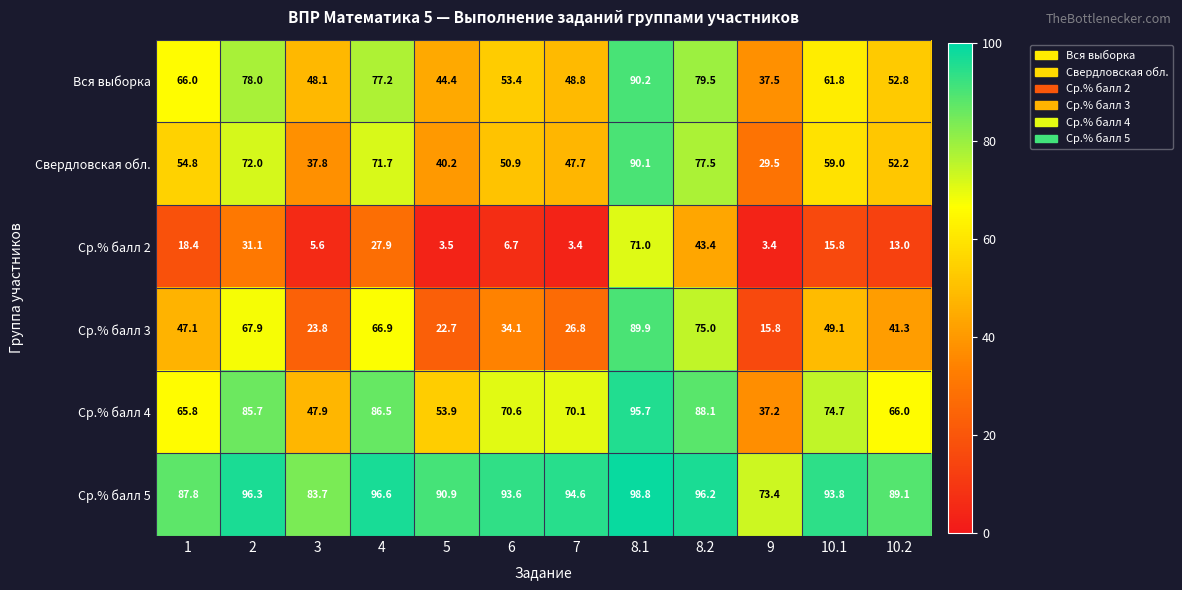

What is the average value of the Ср.% балл 5 series?

91.2